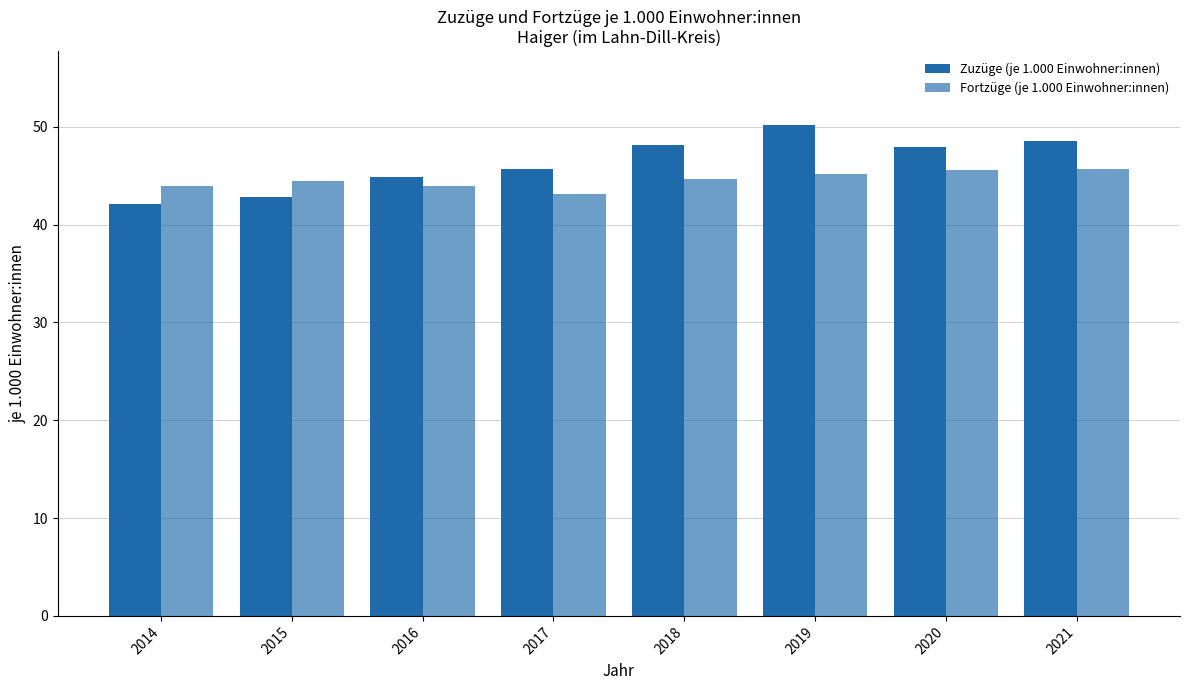

List the labels in order of Zuzüge (je 1.000 Einwohner:innen) value, smallest first.

2014, 2015, 2016, 2017, 2020, 2018, 2021, 2019